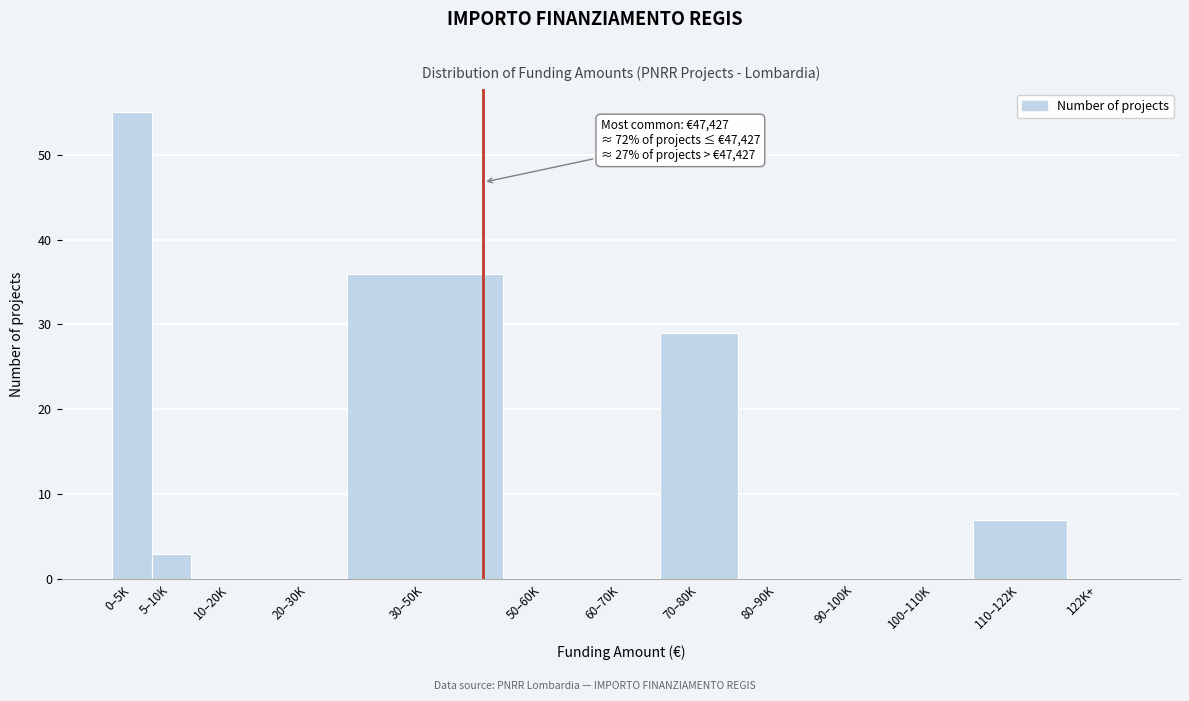

Reading left to right, extract all data points from this chart.

0–5K=55	5–10K=3	10–20K=0	20–30K=0	30–50K=36	50–60K=0	60–70K=0	70–80K=29	80–90K=0	90–100K=0	100–110K=0	110–122K=7	122K+=0